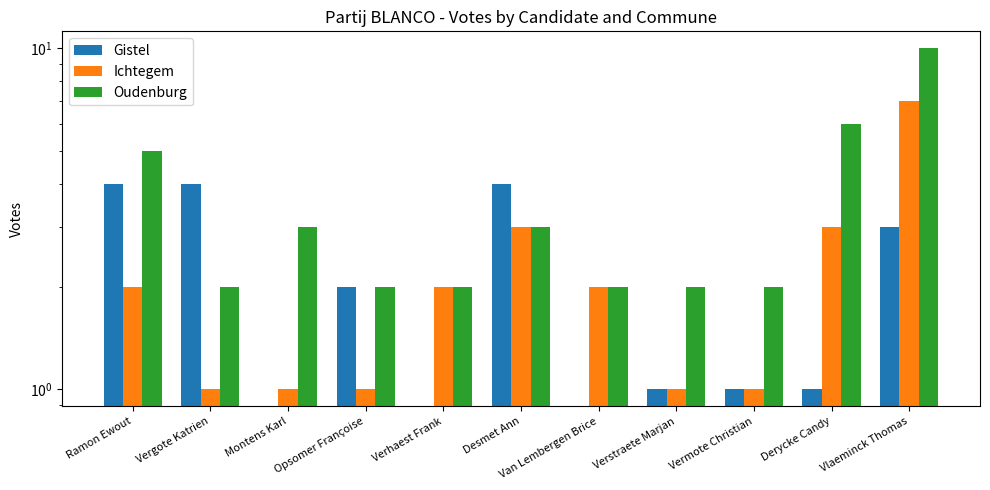

The Ichtegem series shows 2 at Van Lembergen Brice. True or false?

True